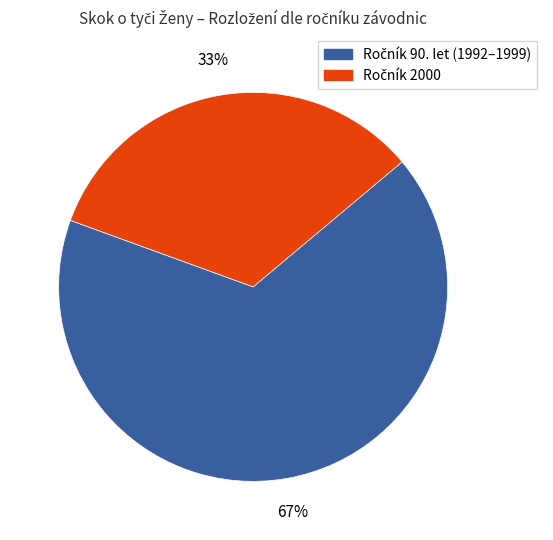

Does any single category account for the majority?

Yes